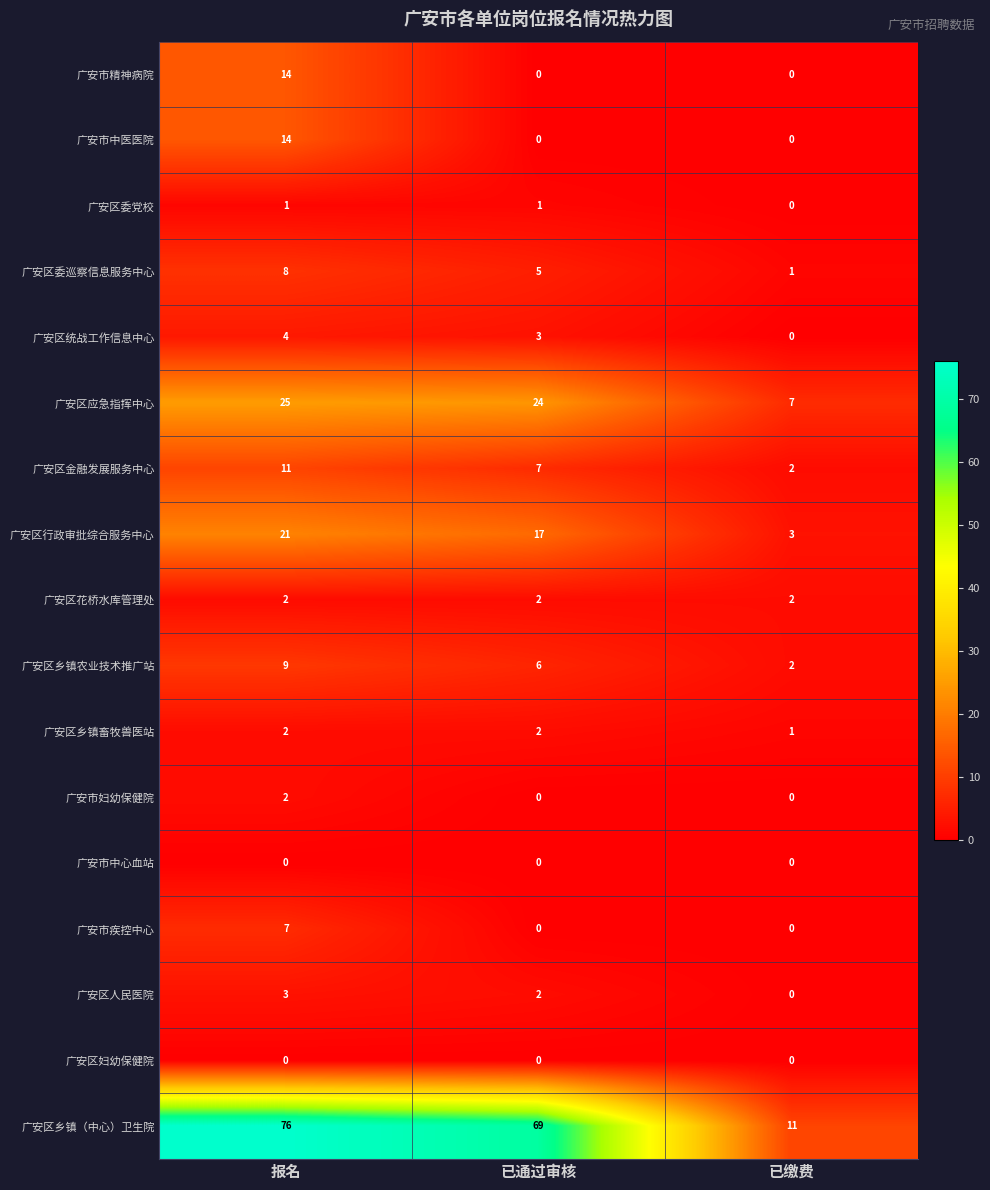

True or false: 广安区乡镇畜牧兽医站 has a value of 3 at 已通过审核.

False